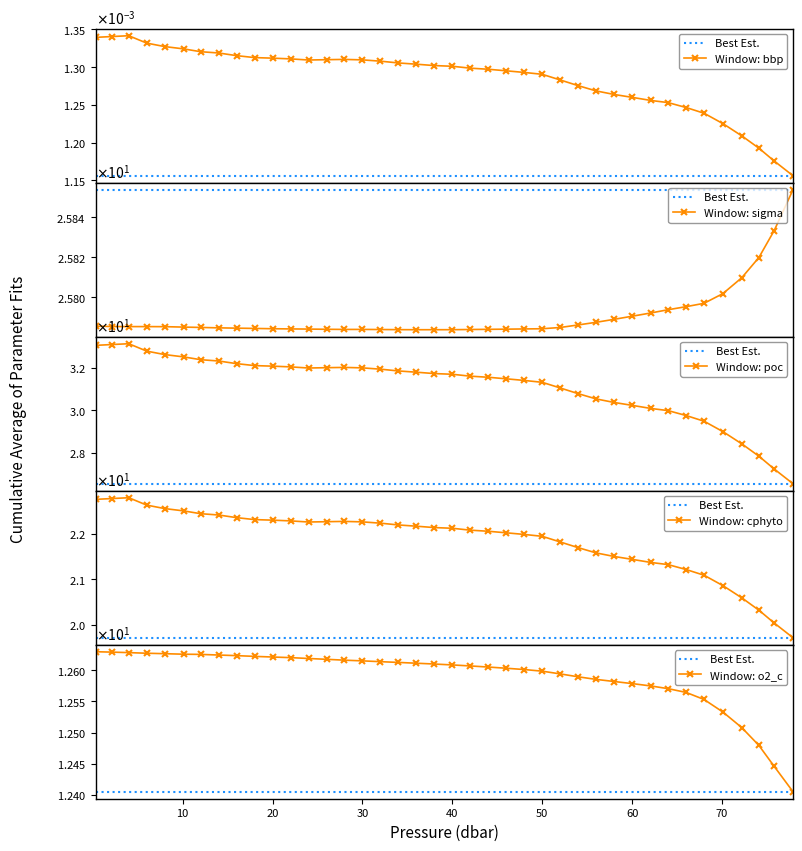

What is the sum of the sigma values at 16.0 and 54.0?

51.6